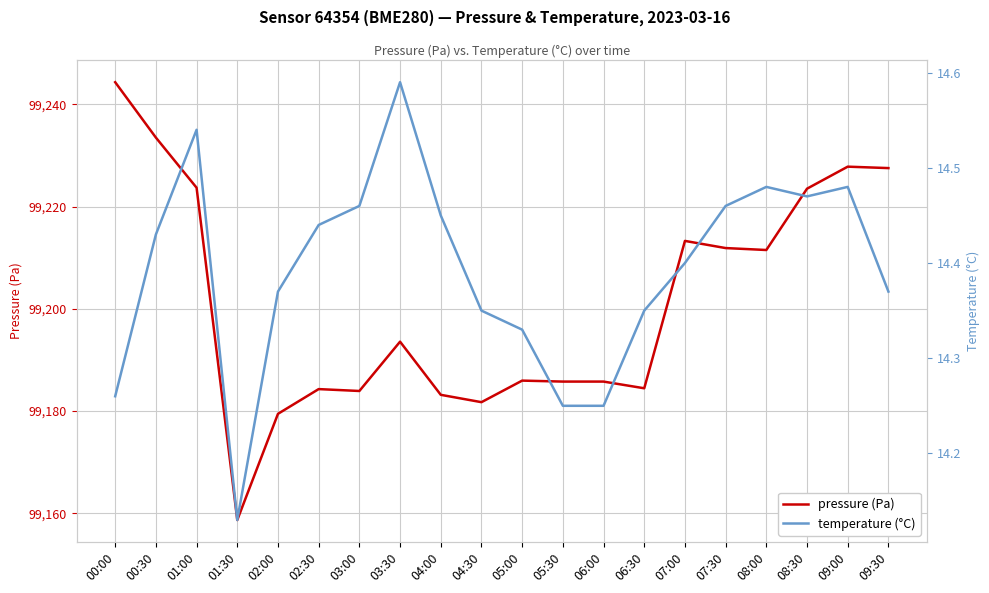

Reading left to right, extract all data points from this chart.

pressure (Pa): 00:00=99244.3	00:30=99233.5	01:00=99223.7	01:30=99158.7	02:00=99179.4	02:30=99184.3	03:00=99183.9	03:30=99193.6	04:00=99183.2	04:30=99181.7	05:00=99185.9	05:30=99185.8	06:00=99185.8	06:30=99184.4	07:00=99213.3	07:30=99211.9	08:00=99211.5	08:30=99223.5	09:00=99227.8	09:30=99227.5
temperature (°C): 00:00=14.3	00:30=14.4	01:00=14.5	01:30=14.1	02:00=14.4	02:30=14.4	03:00=14.5	03:30=14.6	04:00=14.4	04:30=14.3	05:00=14.3	05:30=14.2	06:00=14.2	06:30=14.3	07:00=14.4	07:30=14.5	08:00=14.5	08:30=14.5	09:00=14.5	09:30=14.4